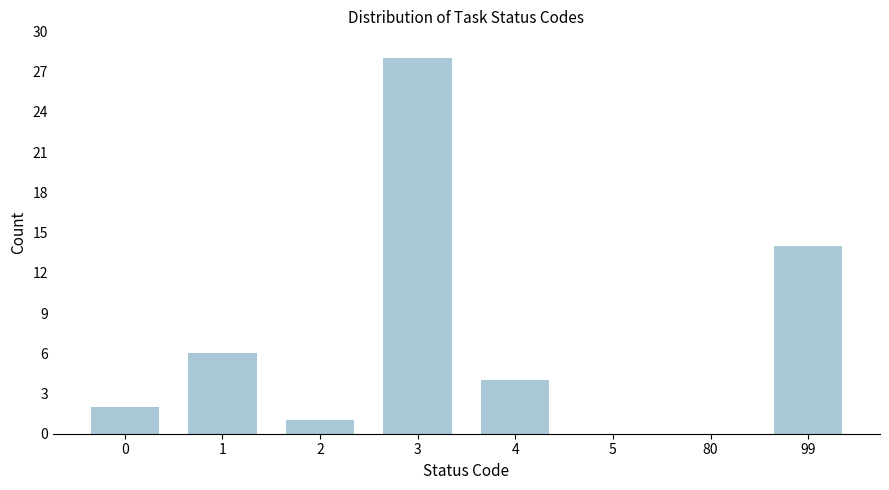

Reading left to right, what are all the values shown in this chart?

0=2	1=6	2=1	3=28	4=4	5=0	80=0	99=14